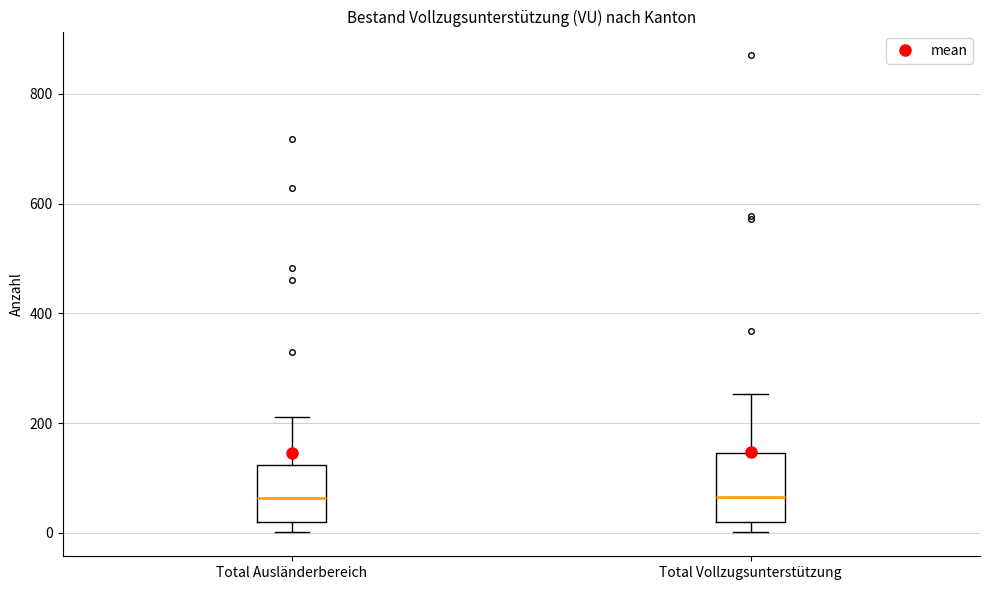

Comparing the boxes themselves (not the whiskers), which one is the tallest?

Total Vollzugsunterstützung